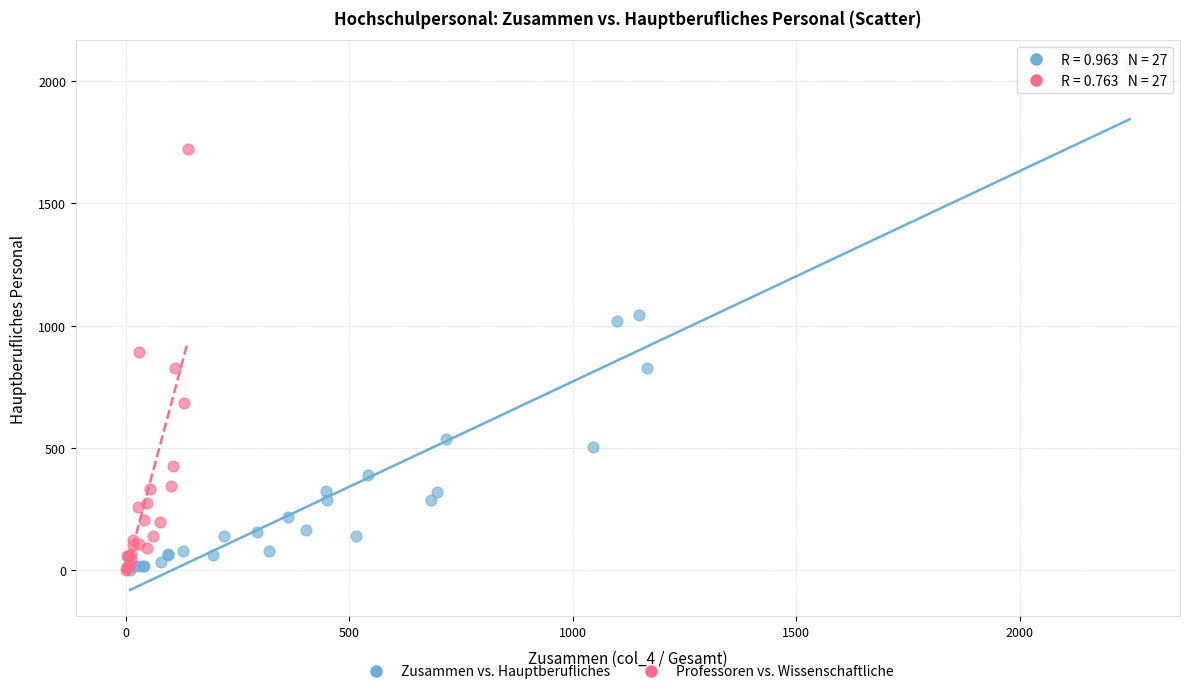

Which series reaches the maximum Y coordinate?

Zusammen vs. Hauptberufliches